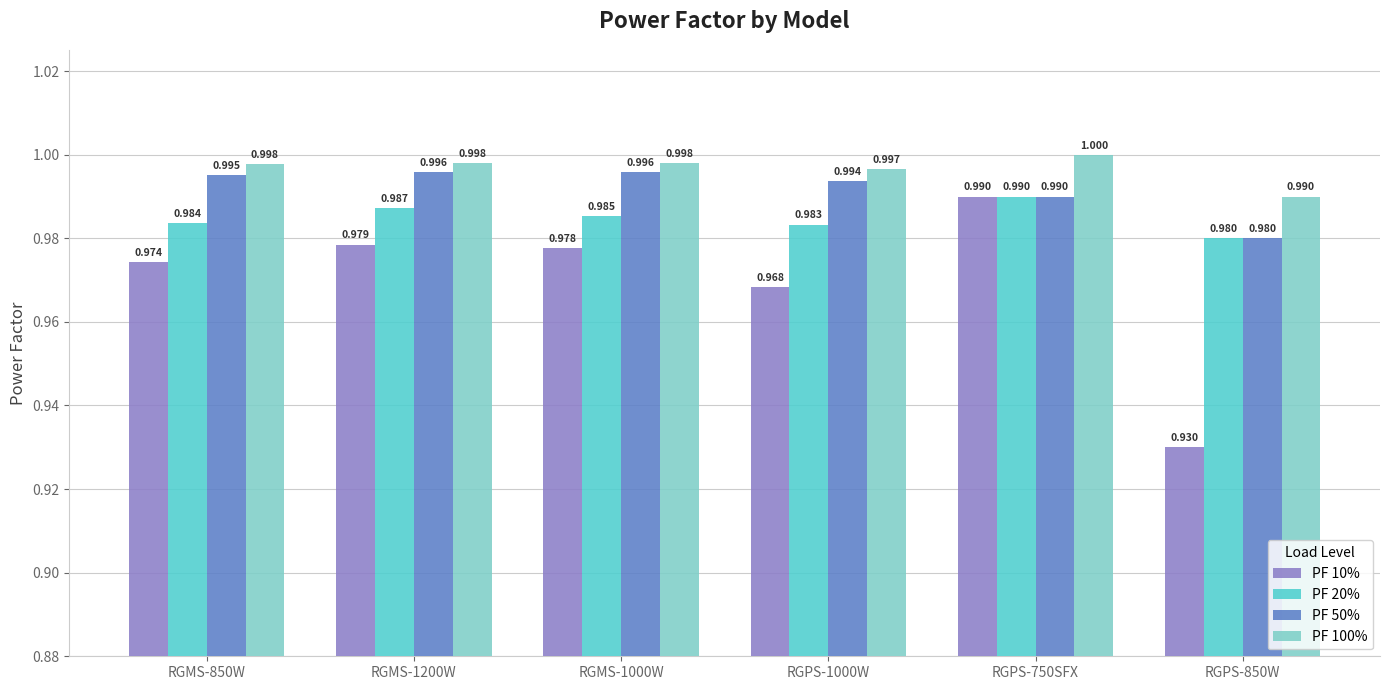

Which label corresponds to the largest value in the chart?

RGPS-750SFX